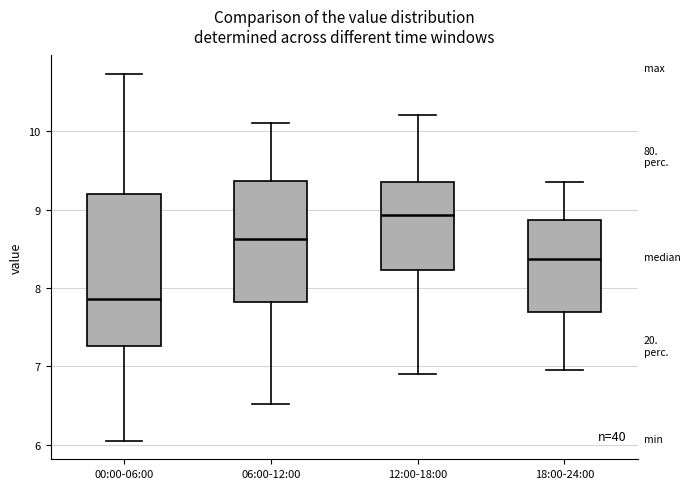

Which box is the tallest, from its lower edge to its upper edge?

00:00-06:00